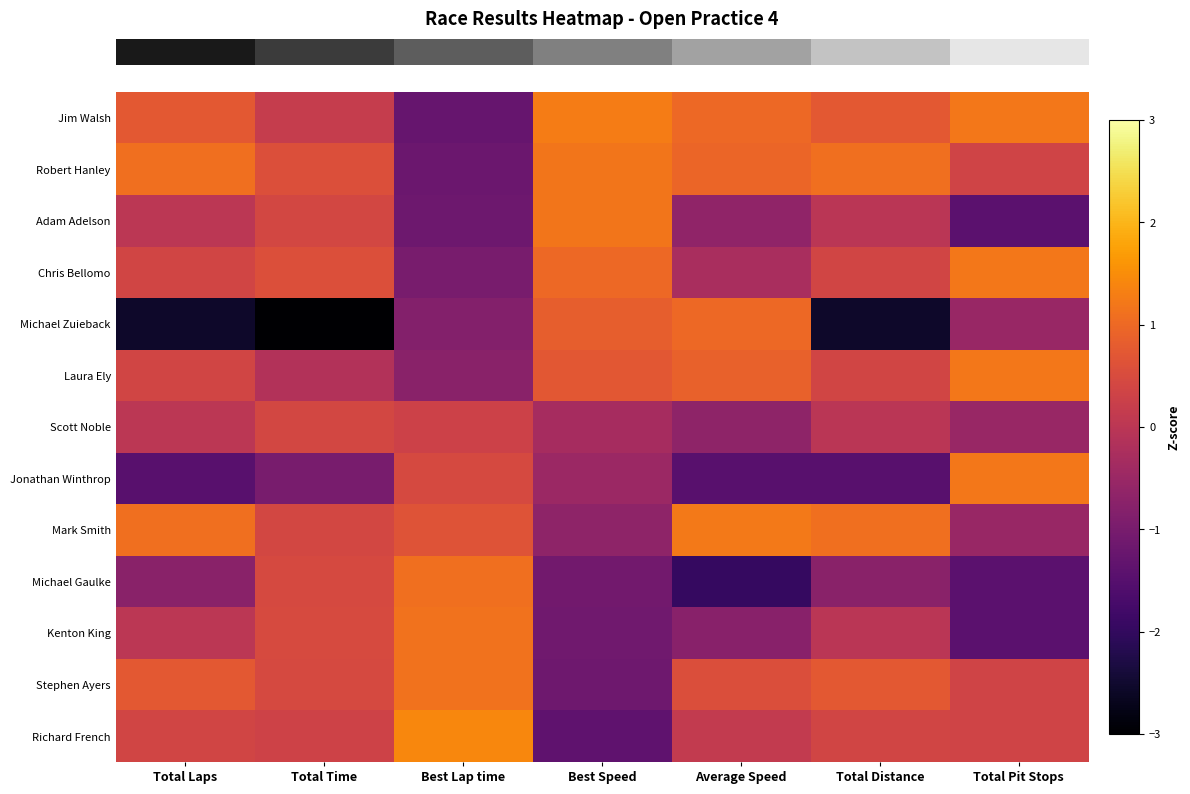

Between Best Lap time and Total Pit Stops, which is larger?

Total Pit Stops